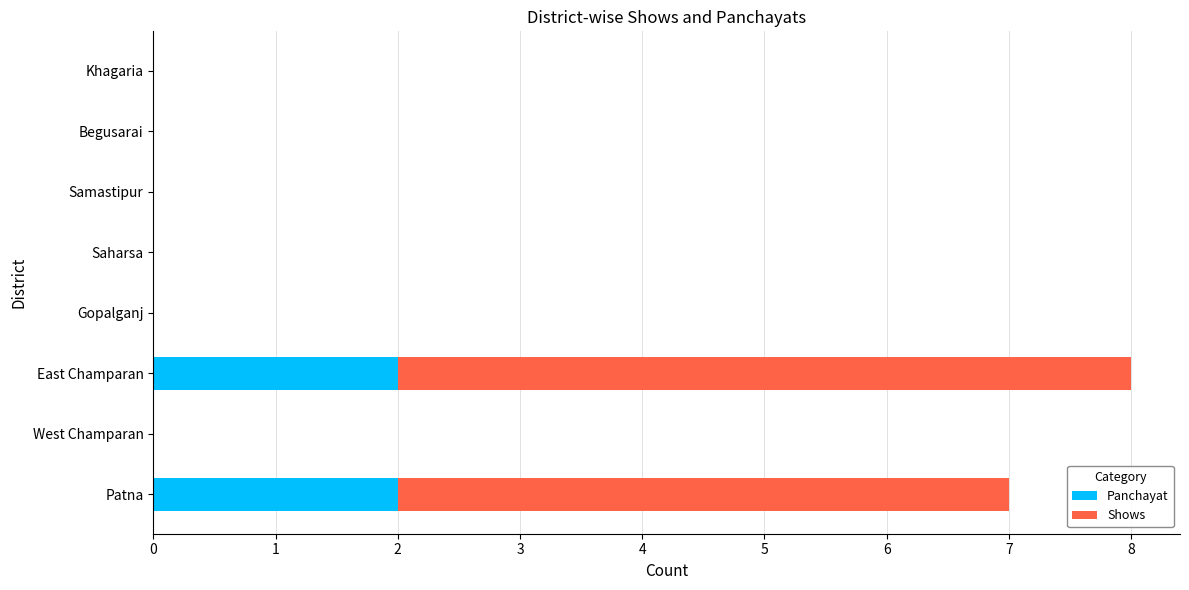

At which category is the sum across all series the highest?

East Champaran